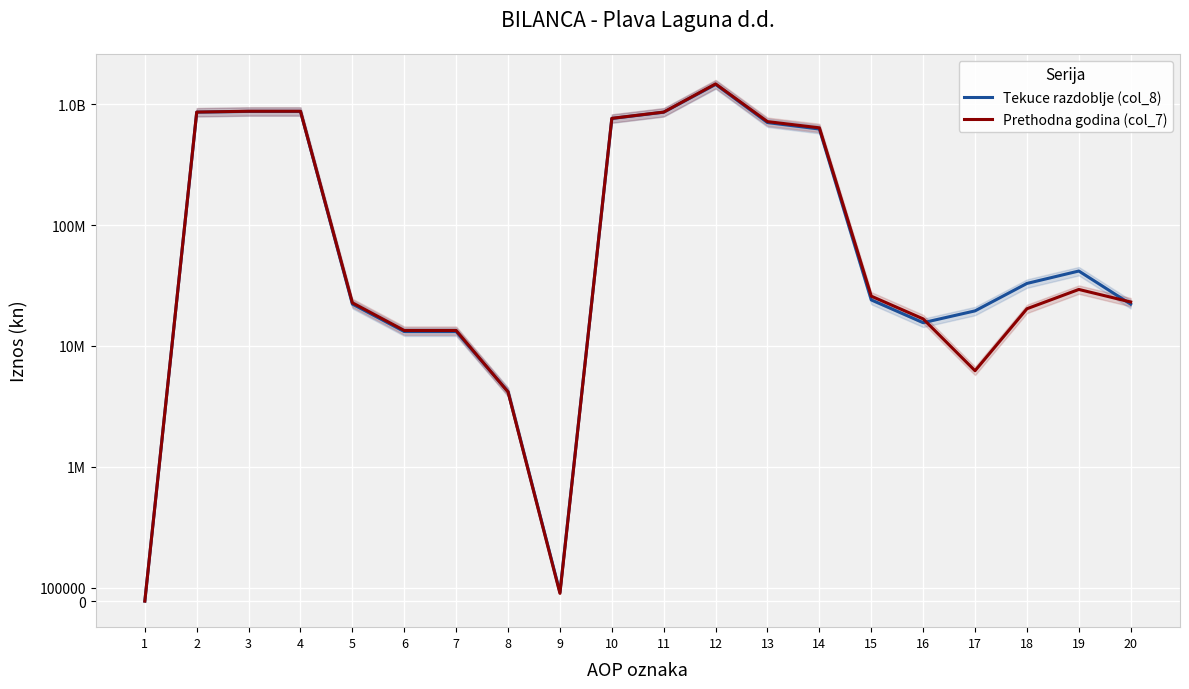

The Prethodna godina (col_7) series shows 874689552.7 at 3. True or false?

True